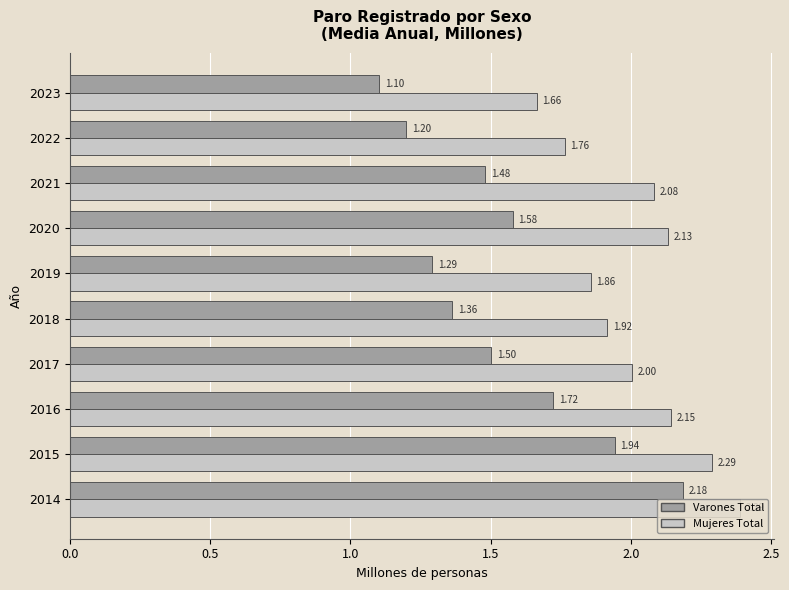

Which series has the widest spread of values?

Varones Total